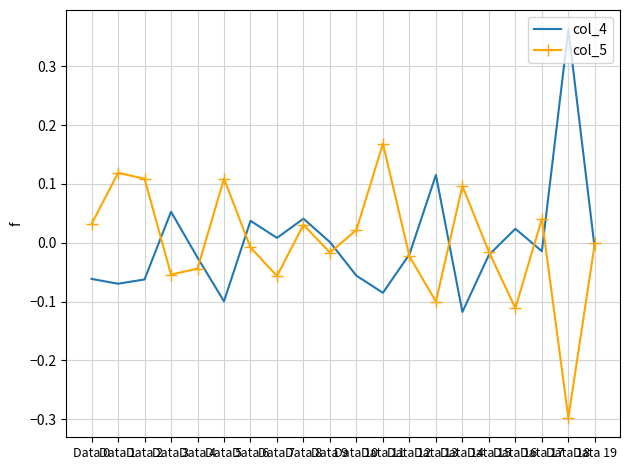

Which category has the highest value across all series?

Data 18